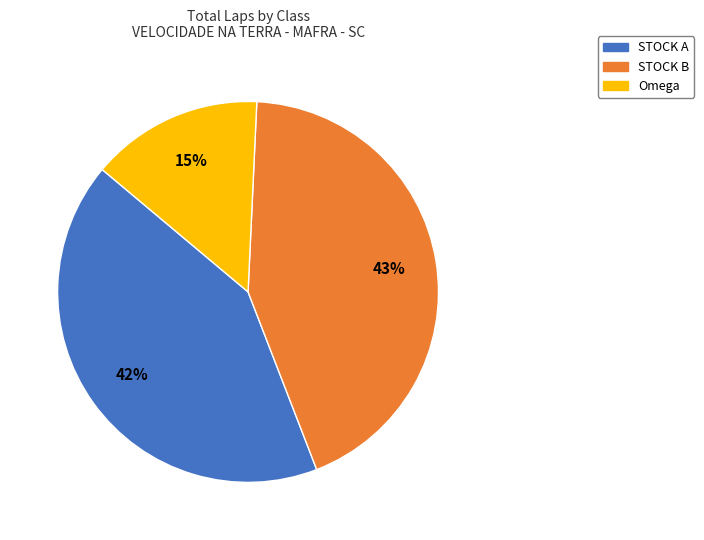

Is the sum of Omega and STOCK A greater than half?

Yes